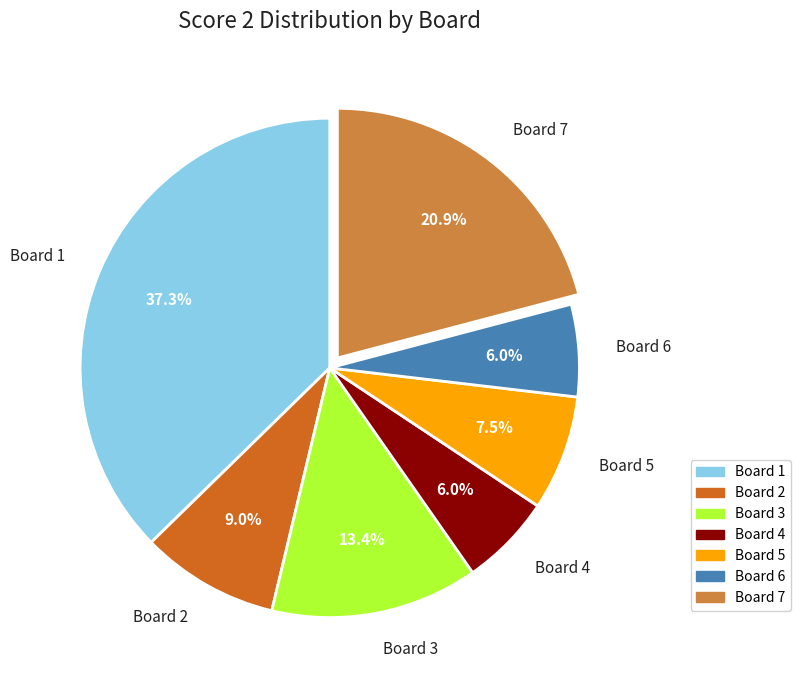

To the nearest percent, what is the difference between the Board 7 and Board 4 slice percentages?

15%